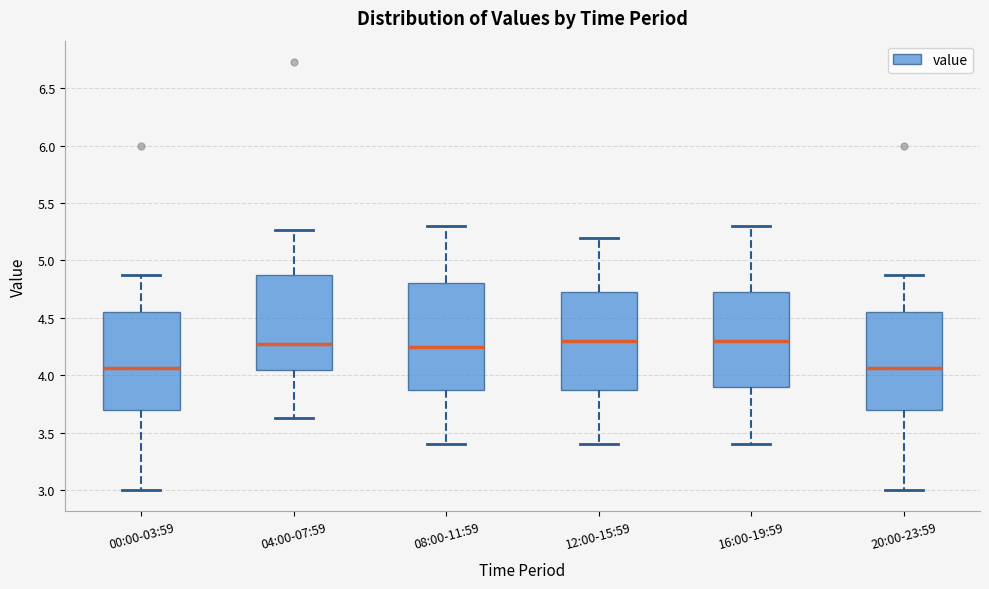

Which box is the tallest, from its lower edge to its upper edge?

08:00-11:59